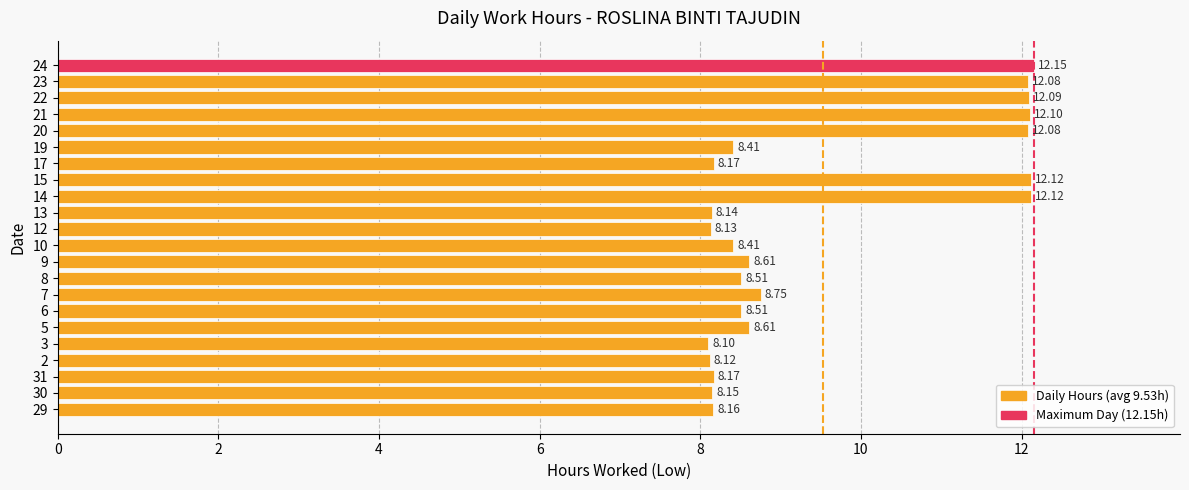

What is the ratio of the value at 8 to the value at 20?

0.7